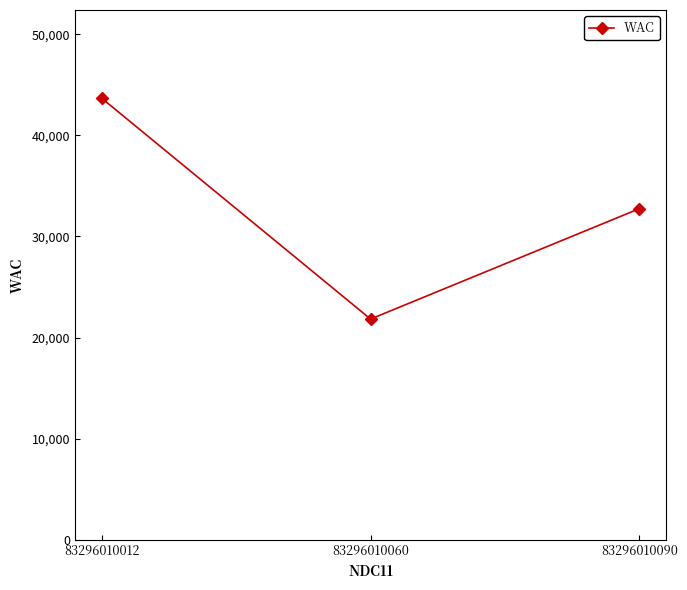

What is the maximum value shown in the chart?

43656